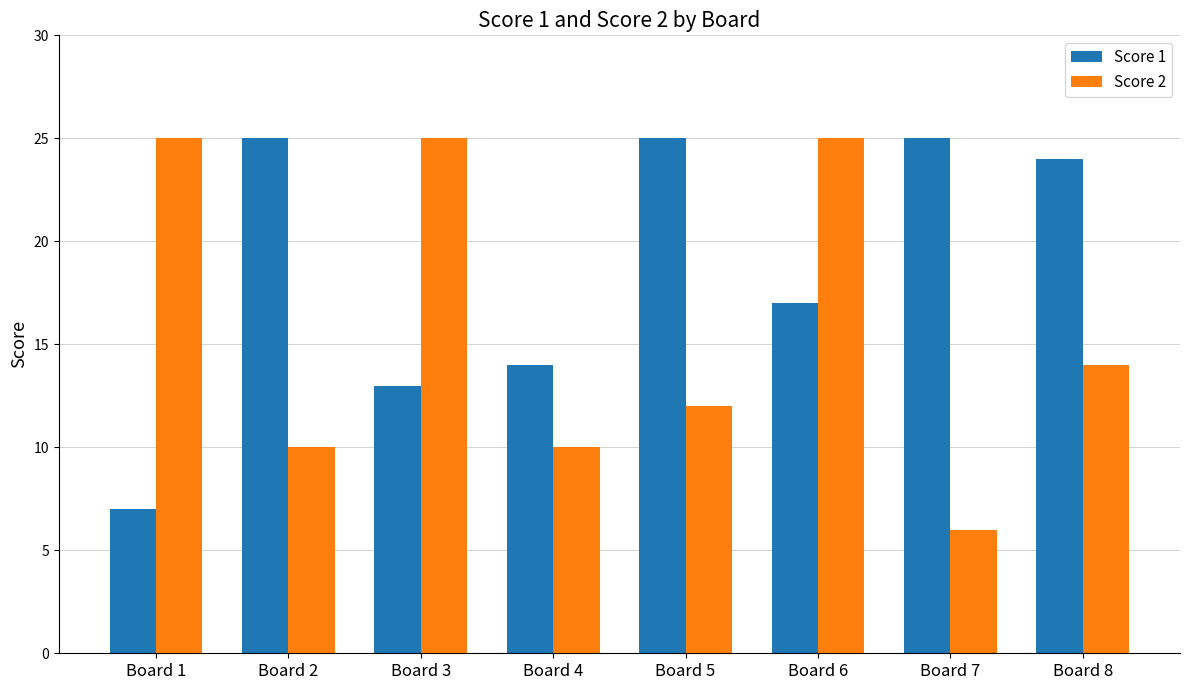

List the series in order of their overall mean, highest first.

Score 1, Score 2